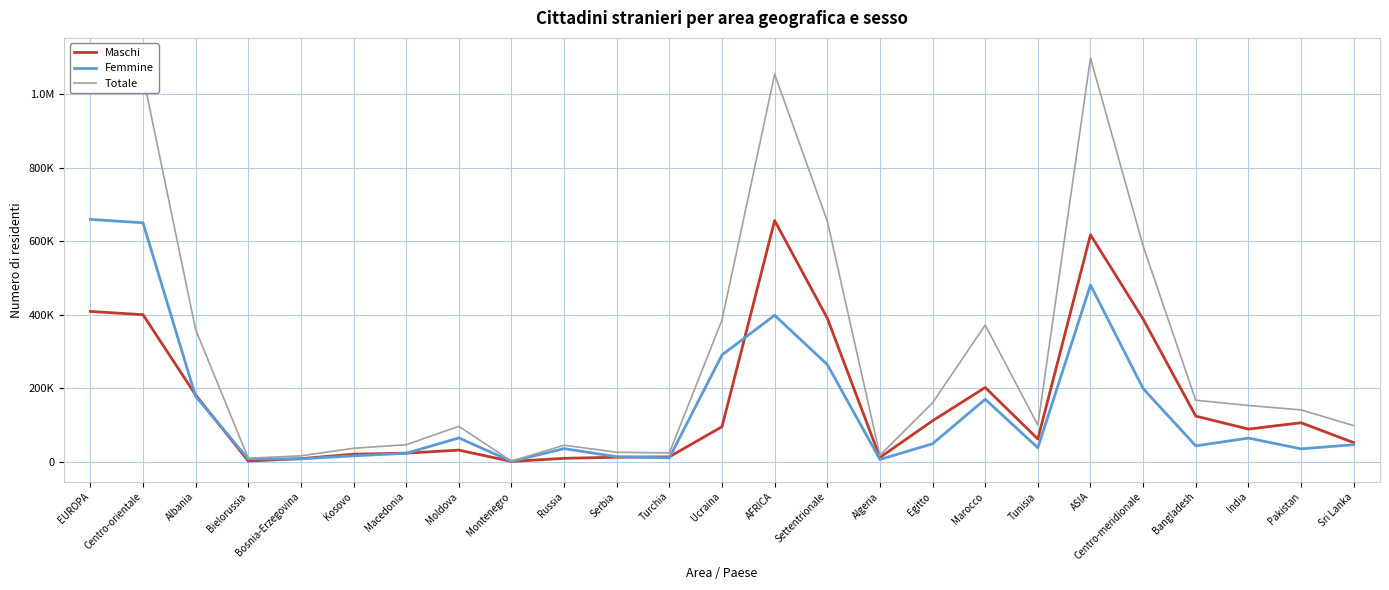

Is this an area chart (filled region under the line)?

No